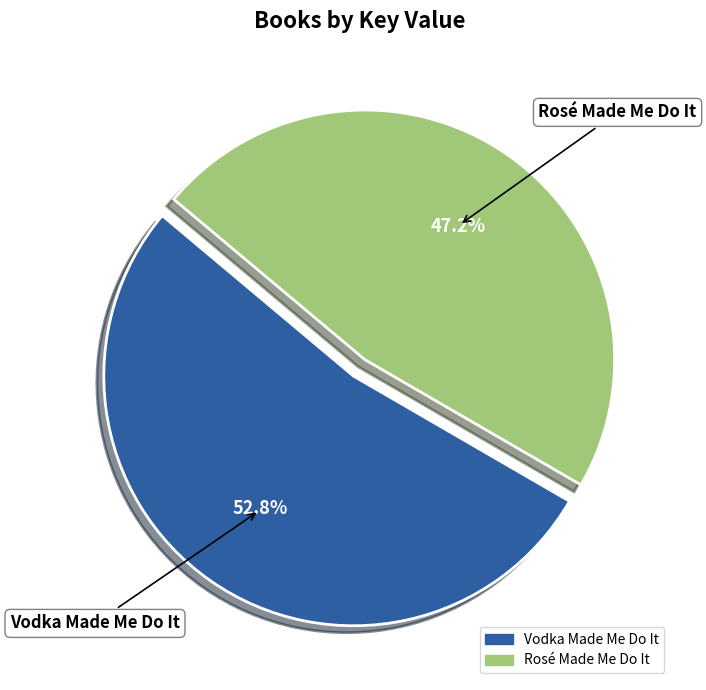

Which slice is the largest?

Vodka Made Me Do It